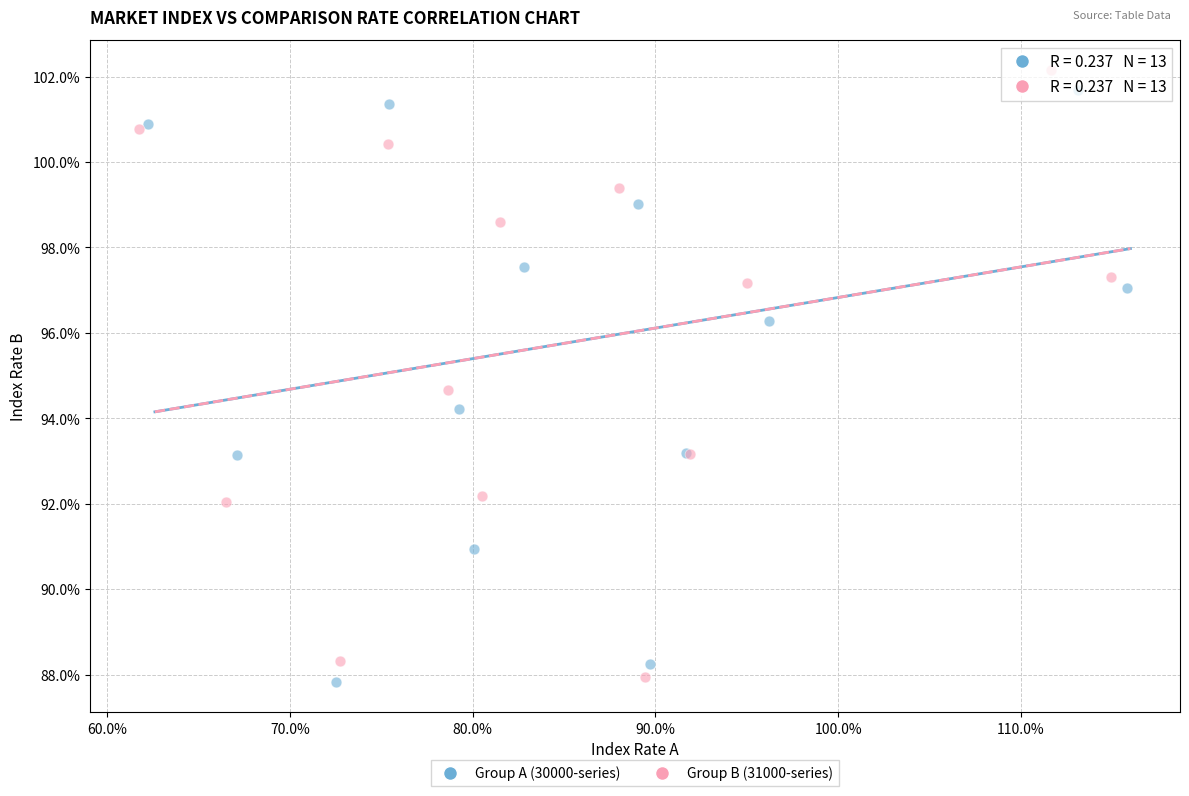

Which series reaches the maximum Y coordinate?

Group B (31000-series)